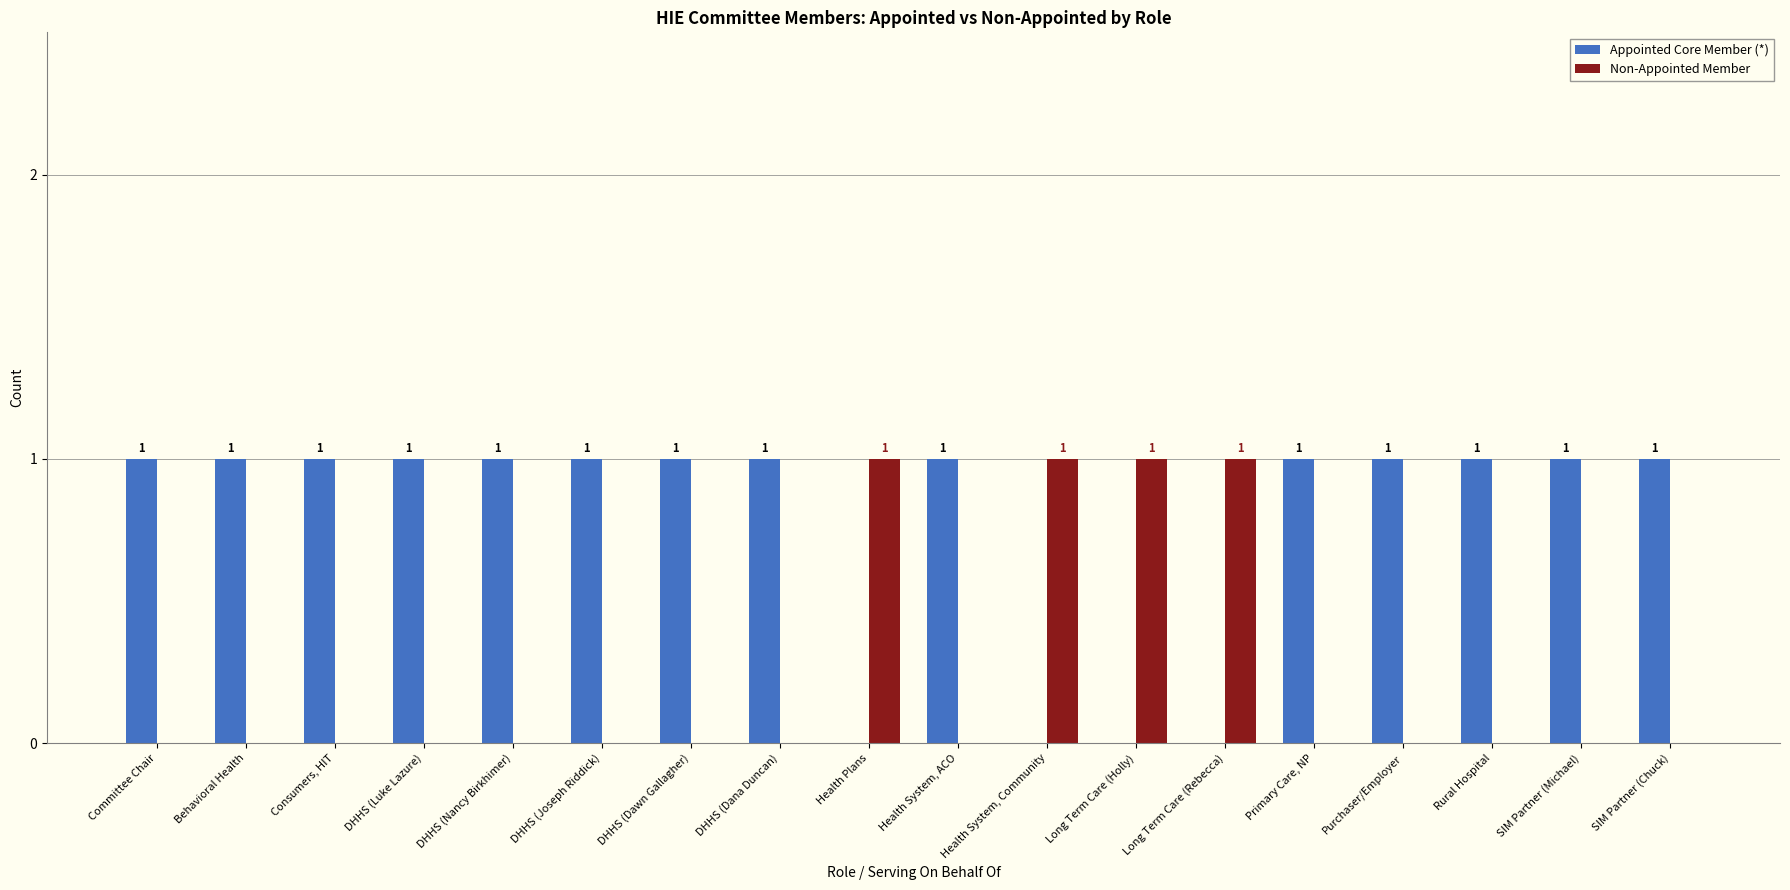

Which series has the largest total across all categories?

Appointed Core Member (*)